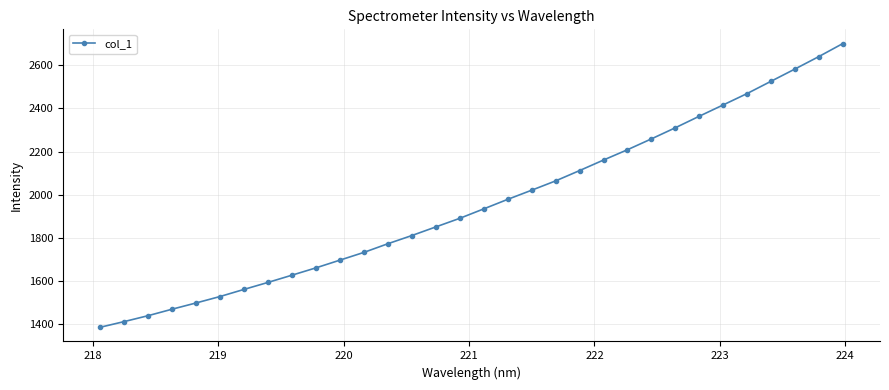

What is the smallest value displayed?

1386.0